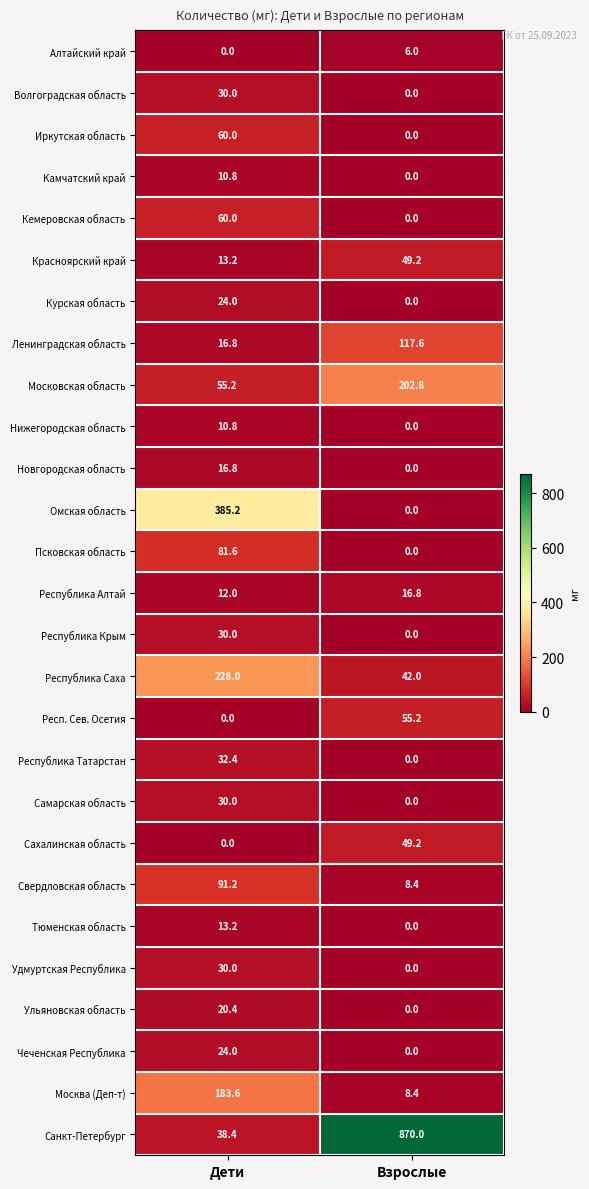

Which series has the largest range (max minus min)?

Санкт-Петербург